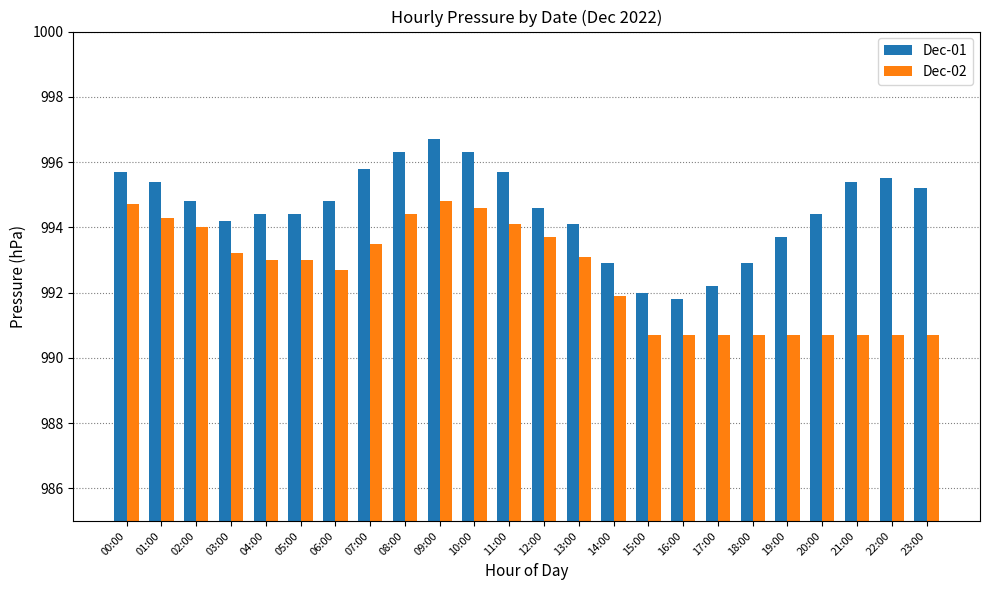

Which series has the largest total across all categories?

Dec-01